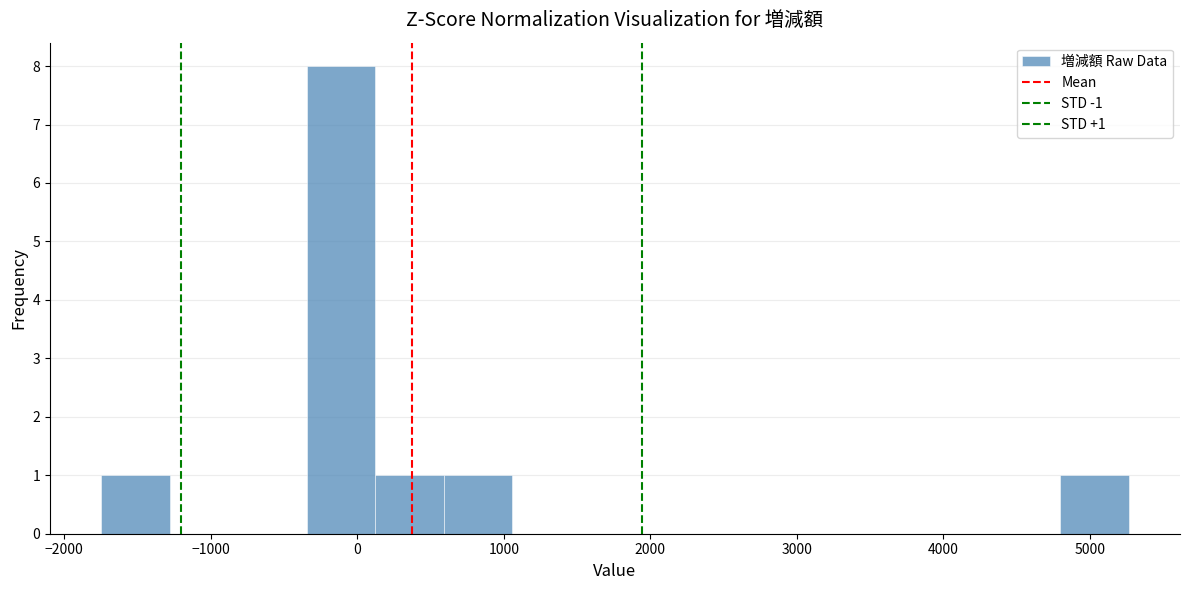

Which range on the x-axis has the tallest bar?

-300 to 100